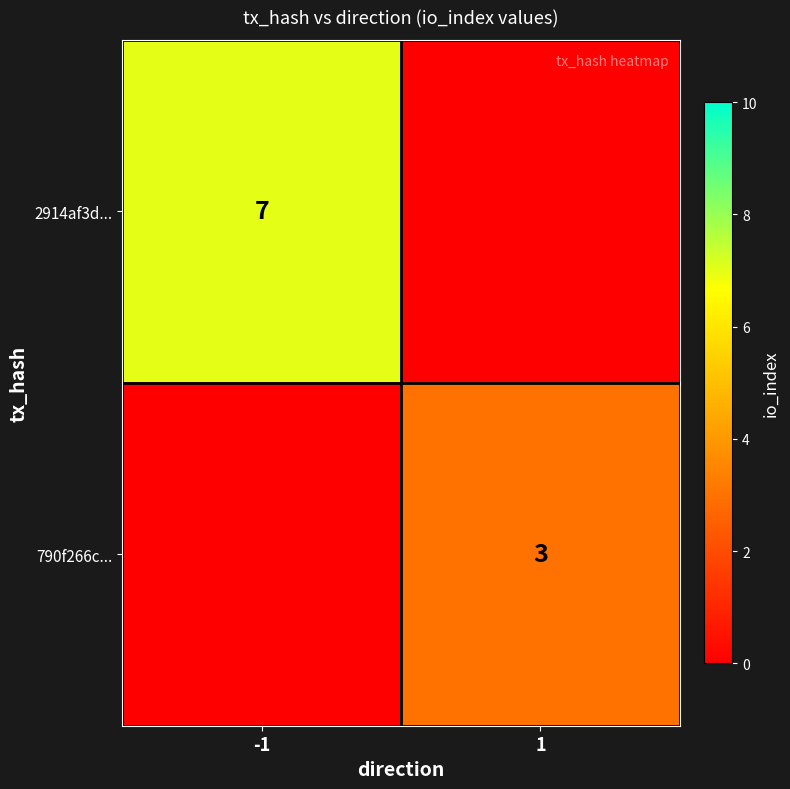

Is the value of 2914af3d... at -1 greater than the value of 790f266c... at 1?

Yes